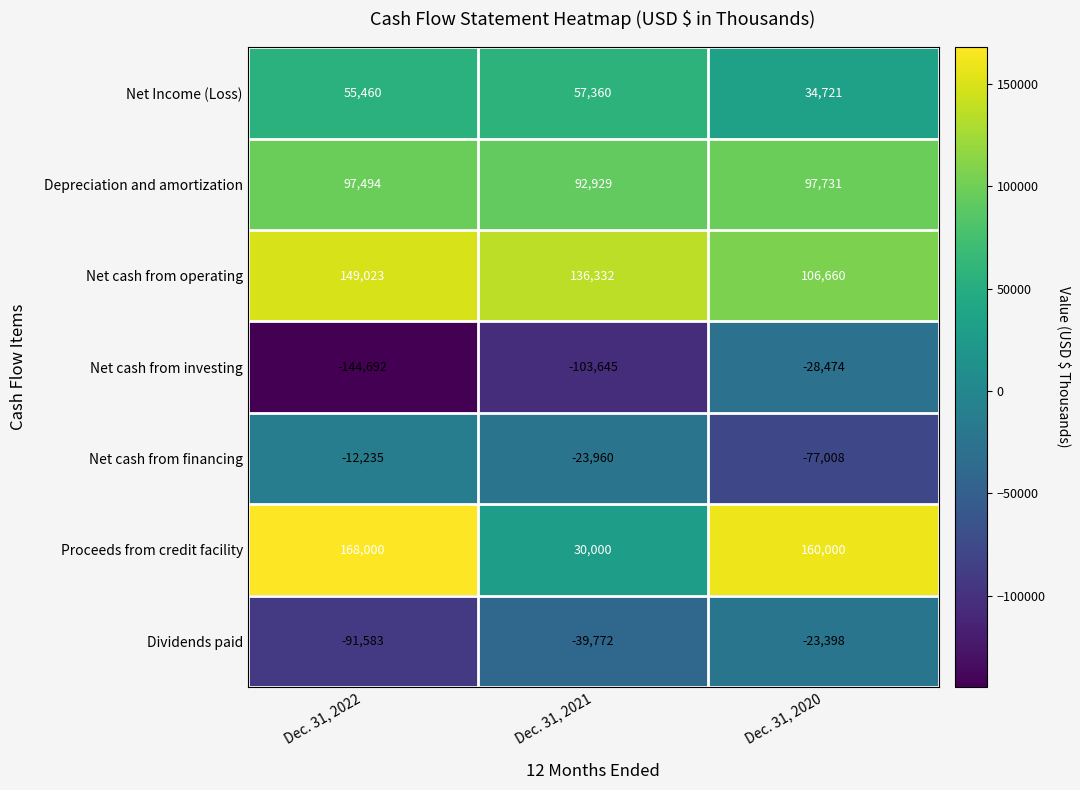

The value of Dividends paid at Dec. 31, 2021 is -9187. True or false?

False